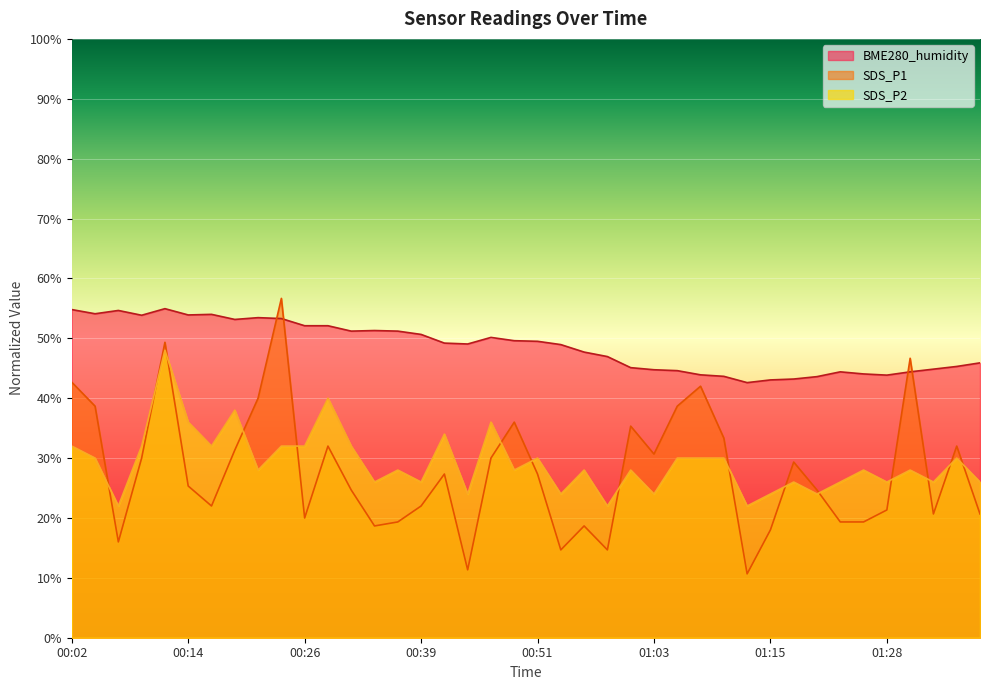

At which label does SDS_P2 first exceed 27?

00:02